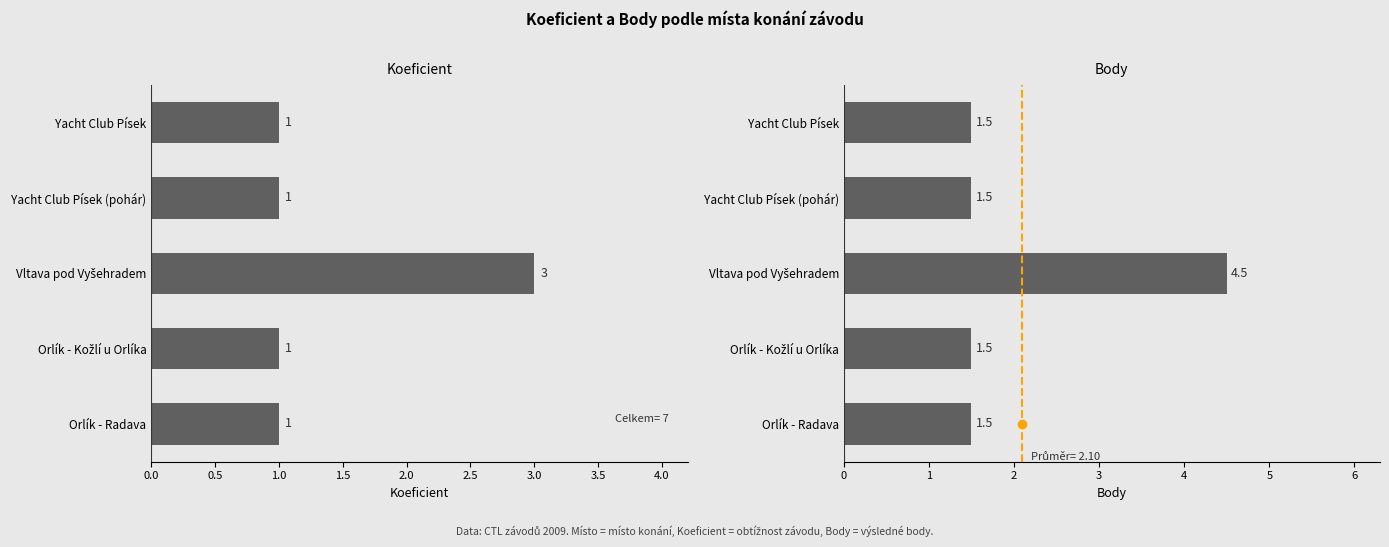

Is the value of Body at Vltava pod Vyšehradem greater than the value of Koeficient at Orlík - Kožlí u Orlíka?

Yes